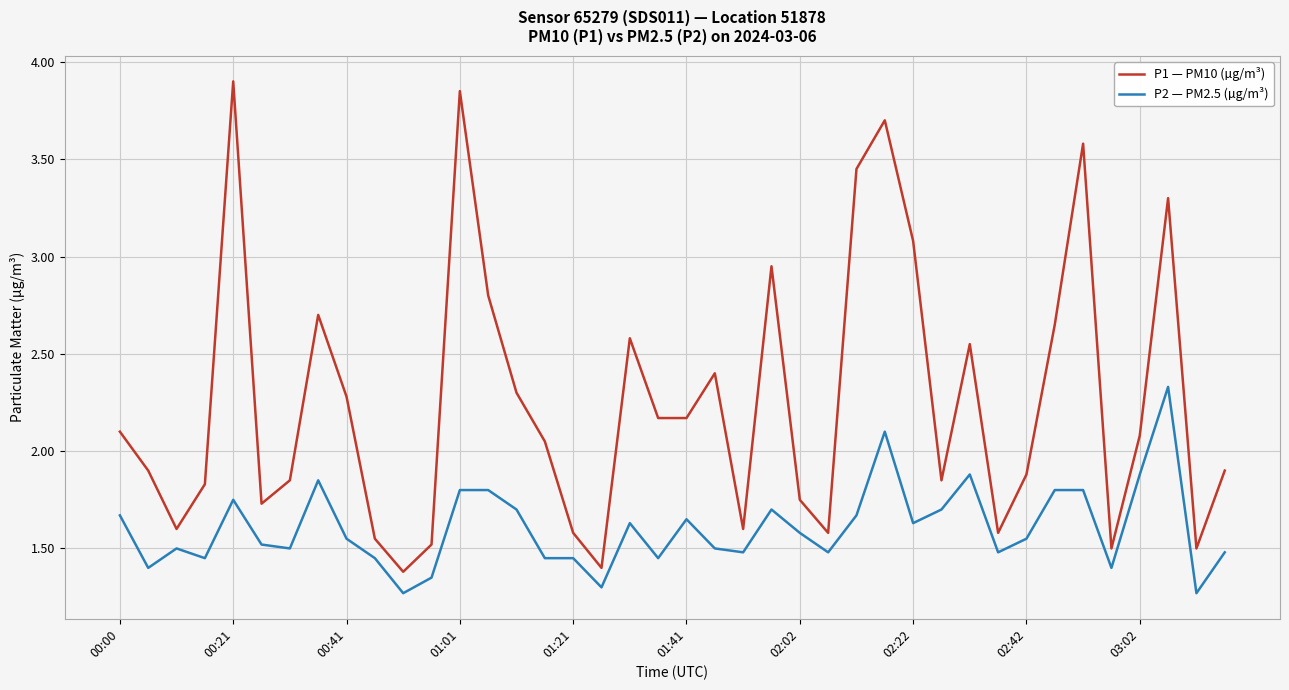

Which series has the widest spread of values?

P1 — PM10 (µg/m³)